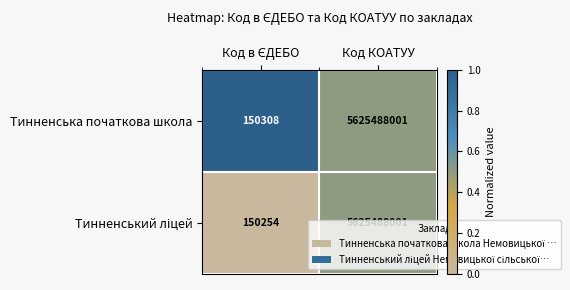

The Тинненська початкова школа series shows 5625488001 at Код КОАТУУ. True or false?

True